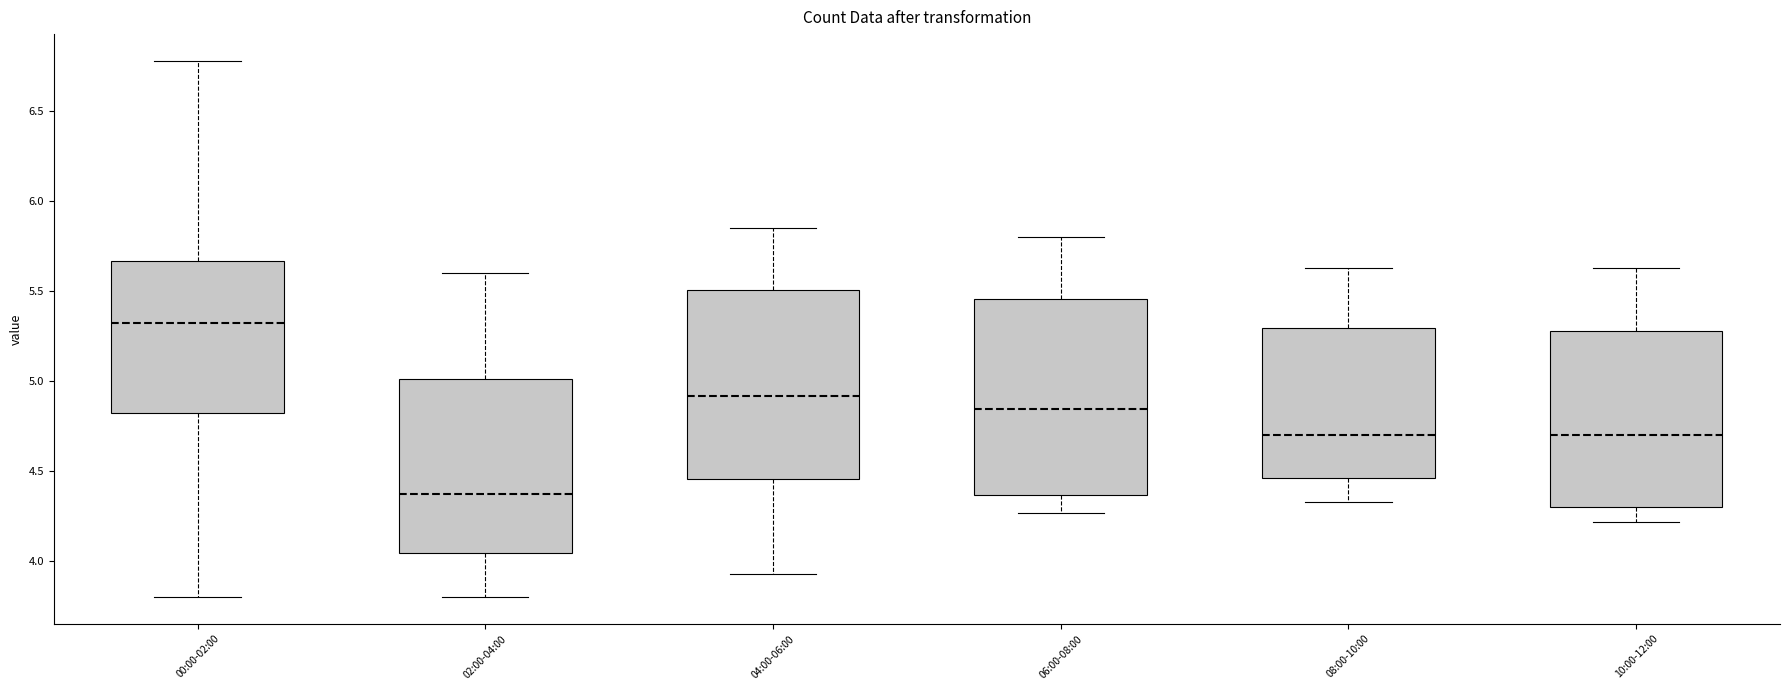

Where is the upper edge of the box for 00:00-02:00 on the y-axis? The values are not printed on the chart, so give them approximately, as read against the axis.

5.65